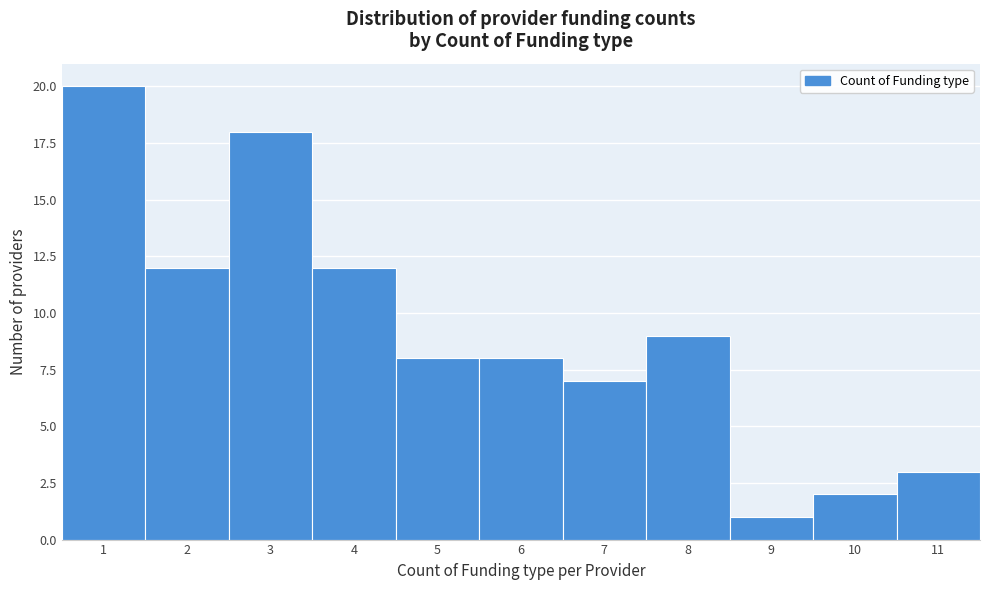

Over which range of the x-axis is the bar tallest?

0.5 to 1.5